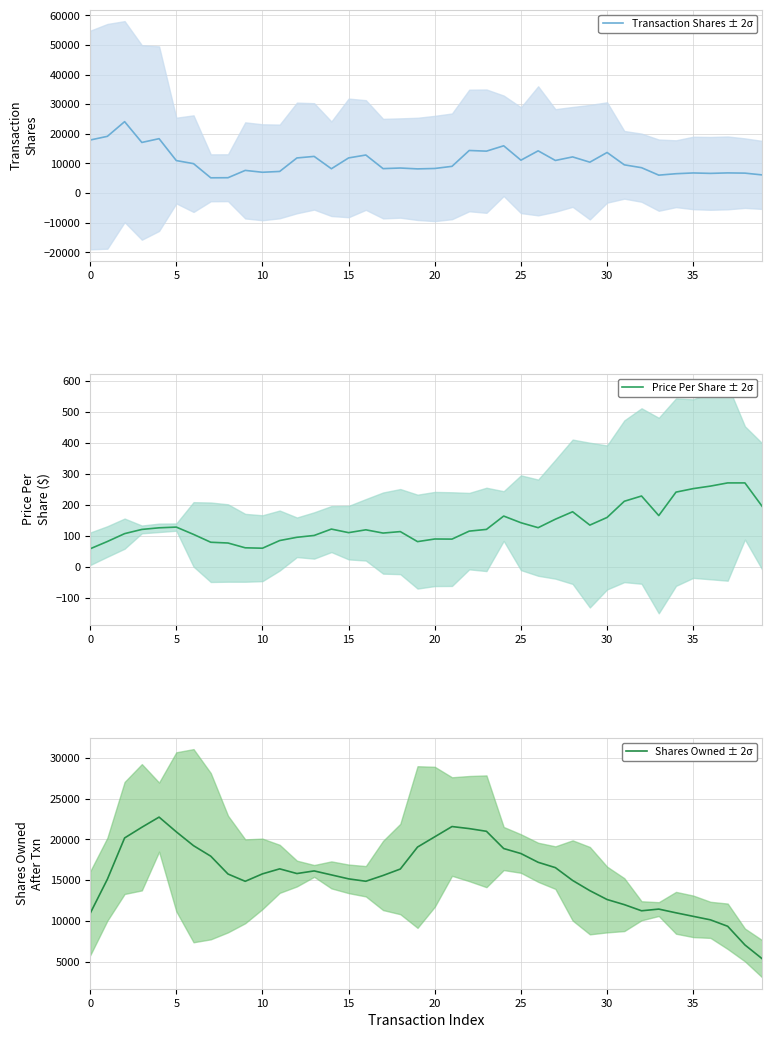

What is the highest value of the Price Per Share ± 2σ series?

269.9